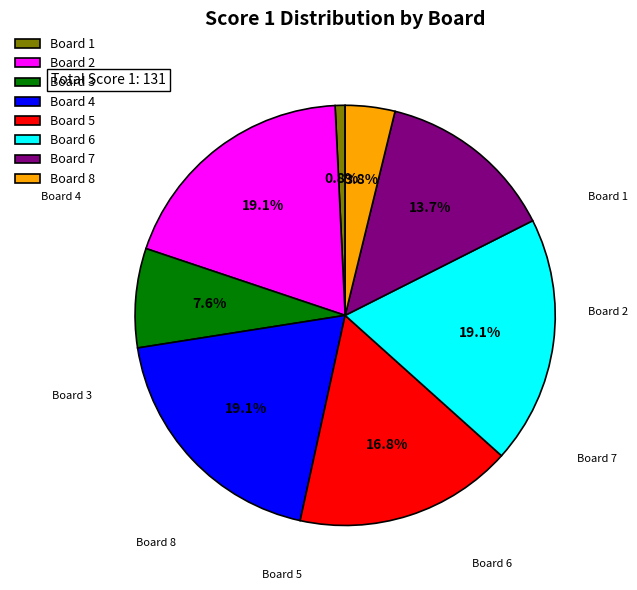

To the nearest percent, what portion does Board 8 represent?

4%